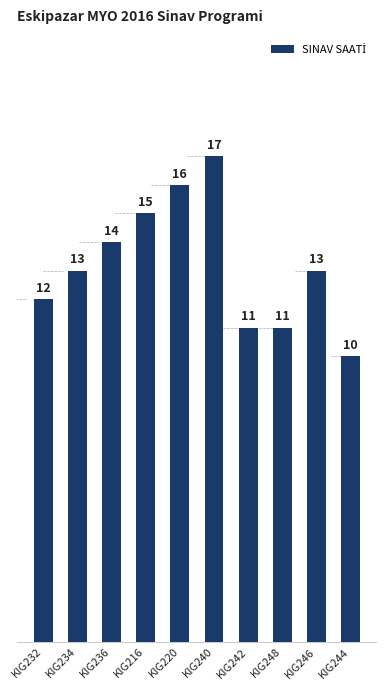

Count the values in the range 11 to 15.

7